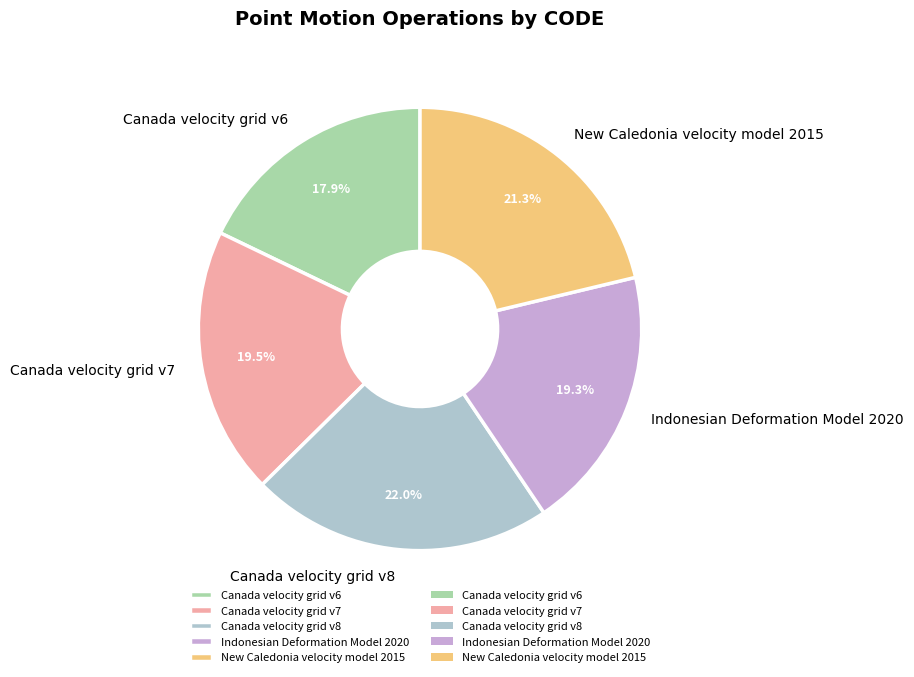

Between Canada velocity grid v6 and Indonesian Deformation Model 2020, which is larger?

Indonesian Deformation Model 2020